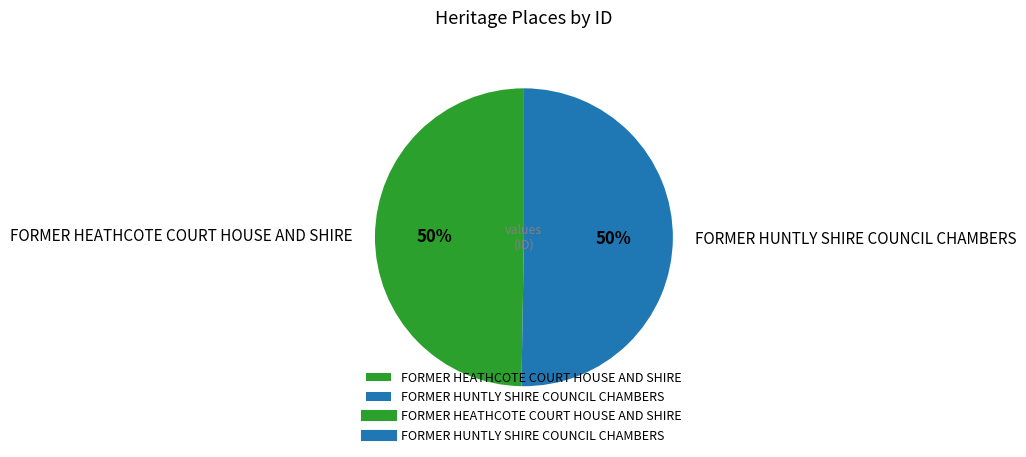

Is it true that FORMER HUNTLY SHIRE COUNCIL CHAMBERS is 61% of the pie?

False